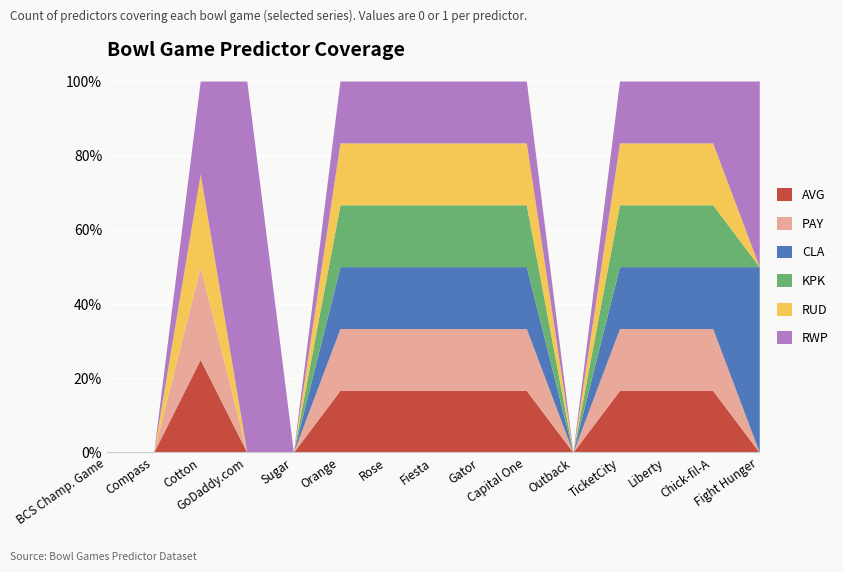

In PAY, how many points are lower than both neighbors (excluding endpoints)?

1